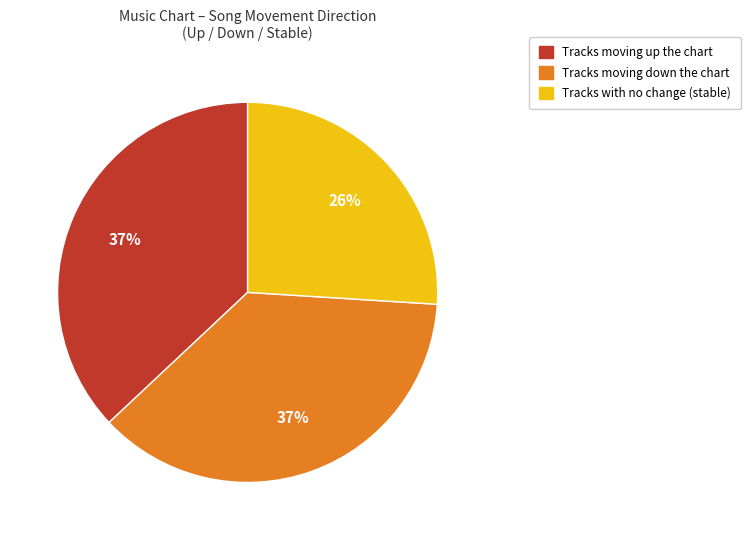

To the nearest percent, what is the average slice percentage?

33%